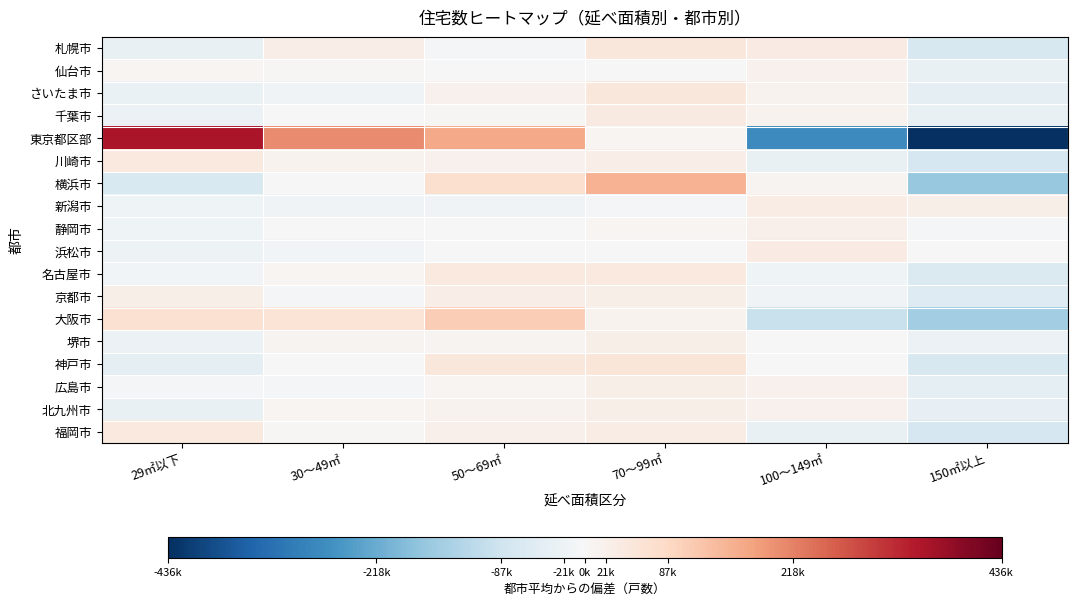

Reading left to right, what are all the values shown in this chart?

札幌市: 29㎡以下=-32600.0	30～49㎡=27500.0	50～69㎡=-7200.0	70～99㎡=48700.0	100～149㎡=34600.0	150㎡以上=-71000.0
仙台市: 29㎡以下=8550.0	30～49㎡=6150.0	50～69㎡=1150.0	70～99㎡=-1550.0	100～149㎡=18950.0	150㎡以上=-33250.0
さいたま市: 29㎡以下=-28550.0	30～49㎡=-14450.0	50～69㎡=19450.0	70～99㎡=48050.0	100～149㎡=14450.0	150㎡以上=-38950.0
千葉市: 29㎡以下=-26666.7	30～49㎡=1333.3	50～69㎡=3833.3	70～99㎡=38433.3	100～149㎡=16033.3	150㎡以上=-32966.7
東京都区部: 29㎡以下=358116.7	30～49㎡=205816.7	50～69㎡=164216.7	70～99㎡=8416.7	100～149㎡=-276683.3	150㎡以上=-459883.3
川崎市: 29㎡以下=41450.0	30～49㎡=14550.0	50～69㎡=19950.0	70～99㎡=29450.0	100～149㎡=-32650.0	150㎡以上=-72750.0
横浜市: 29㎡以下=-65733.3	30～49㎡=-1633.3	50～69㎡=70666.7	70～99㎡=152566.7	100～149㎡=10666.7	150㎡以上=-166533.3
新潟市: 29㎡以下=-20016.7	30～49㎡=-16916.7	50～69㎡=-15516.7	70～99㎡=-6116.7	100～149㎡=33483.3	150㎡以上=25083.3
静岡市: 29㎡以下=-19300.0	30～49㎡=-2200.0	50～69㎡=800.0	70～99㎡=7000.0	100～149㎡=22200.0	150㎡以上=-8500.0
浜松市: 29㎡以下=-22783.3	30～49㎡=-10983.3	50～69㎡=-1683.3	70～99㎡=-2483.3	100～149㎡=34616.7	150㎡以上=3316.7
名古屋市: 29㎡以下=-12483.3	30～49㎡=7616.7	50～69㎡=42516.7	70～99㎡=44216.7	100～149㎡=-17383.3	150㎡以上=-64483.3
京都市: 29㎡以下=26983.3	30～49㎡=-9716.7	50～69㎡=27883.3	70～99㎡=24783.3	100～149㎡=-14916.7	150㎡以上=-55016.7
大阪市: 29㎡以下=66900.0	30～49㎡=60800.0	50～69㎡=106600.0	70～99㎡=14200.0	100～149㎡=-98000.0	150㎡以上=-150500.0
堺市: 29㎡以下=-26783.3	30～49㎡=10916.7	50～69㎡=11416.7	70～99㎡=27116.7	100～149㎡=2816.7	150㎡以上=-25483.3
神戸市: 29㎡以下=-41816.7	30～49㎡=3283.3	50～69㎡=50583.3	70～99㎡=53683.3	100～149㎡=2783.3	150㎡以上=-68516.7
広島市: 29㎡以下=-7533.3	30～49㎡=-4433.3	50～69㎡=9166.7	70～99㎡=26066.7	100～149㎡=18266.7	150㎡以上=-41533.3
北九州市: 29㎡以下=-31133.3	30～49㎡=8766.7	50～69㎡=14466.7	70～99㎡=27066.7	100～149㎡=17466.7	150㎡以上=-36633.3
福岡市: 29㎡以下=43266.7	30～49㎡=6166.7	50～69㎡=23466.7	70～99㎡=32866.7	100～149㎡=-32033.3	150㎡以上=-73733.3